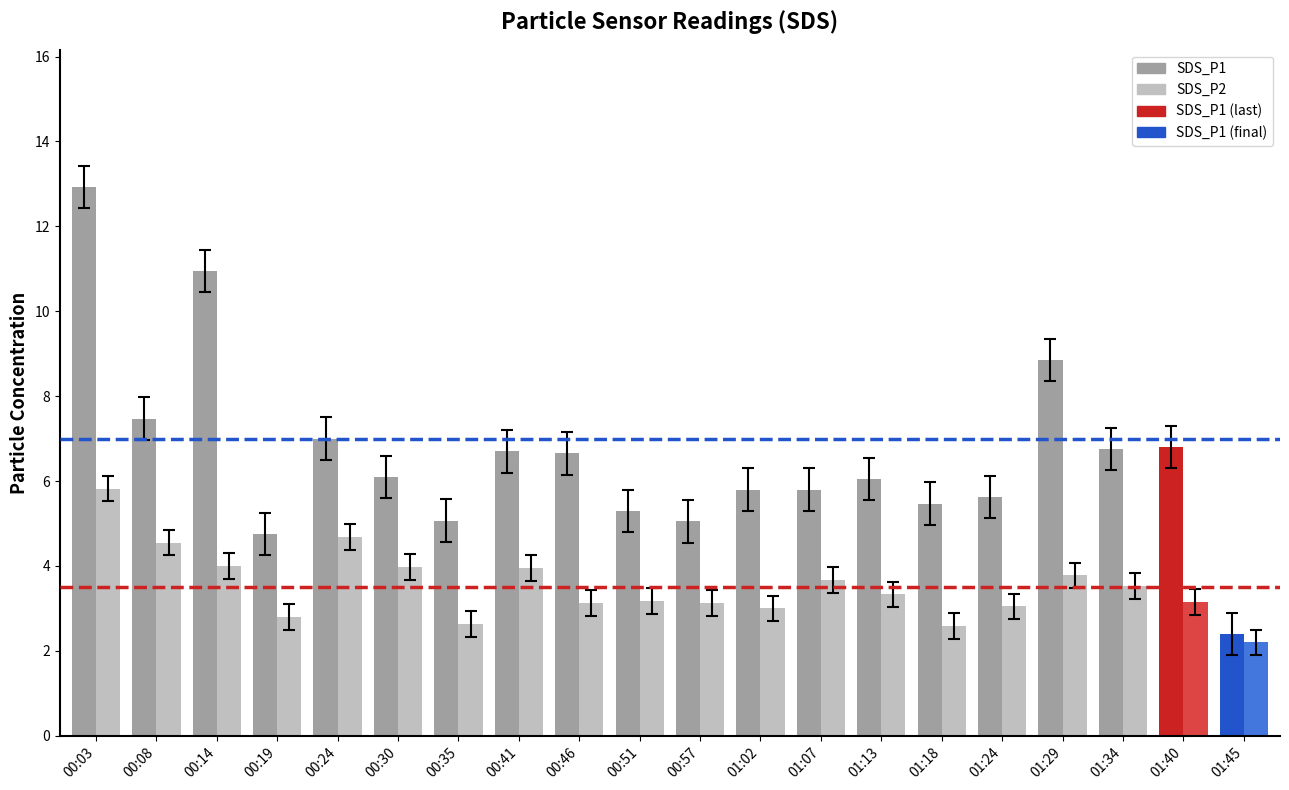

At which label is SDS_P1 closest to 7?

00:24